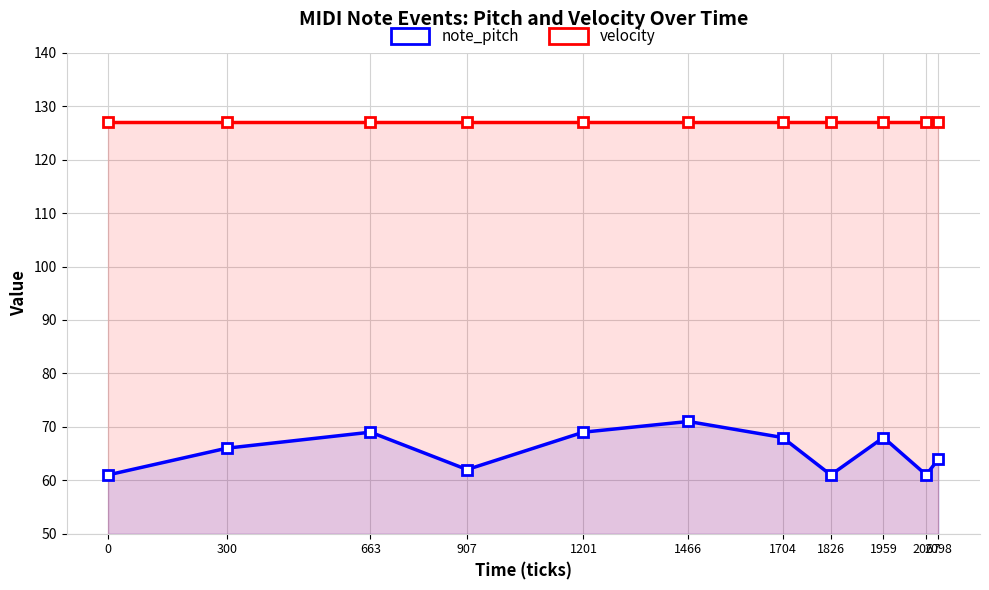

List the series in order of their peak value, highest first.

velocity, note_pitch